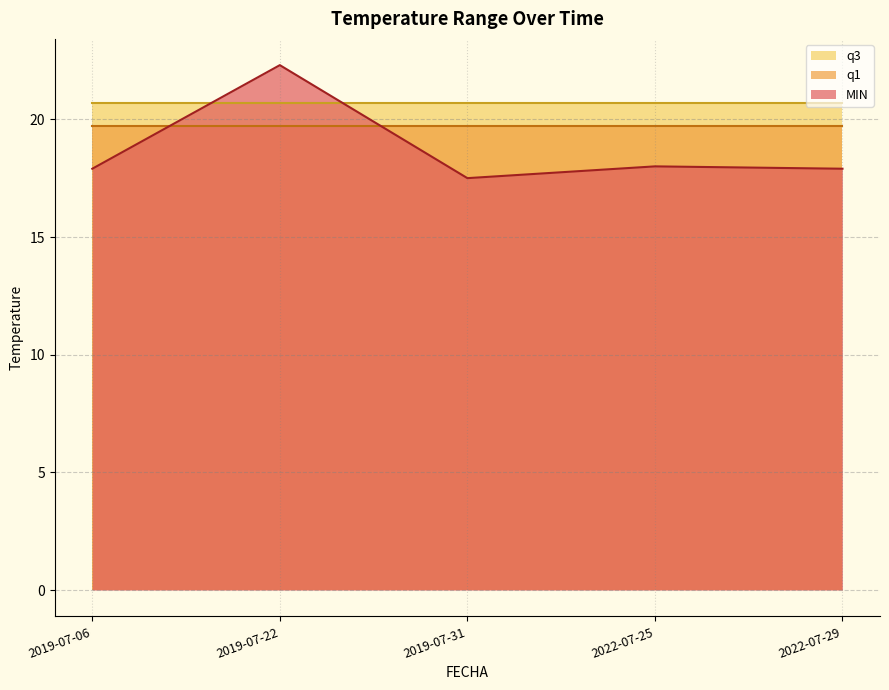

How many interior local peaks does the MIN series have?

2